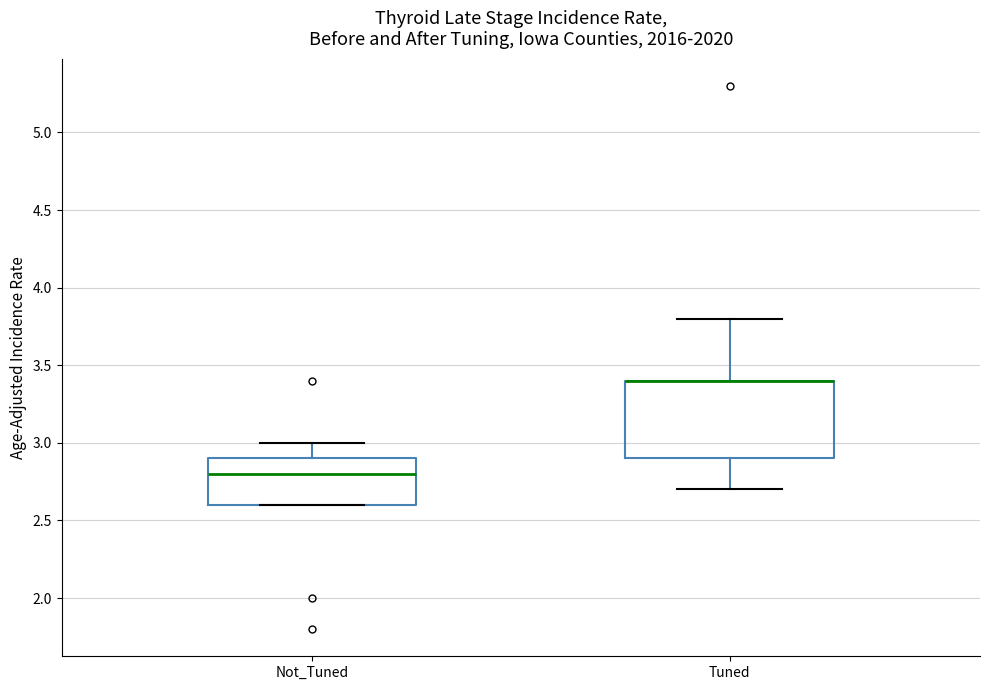

Reading left to right, transcribe this box plot: for each box, give where its median line is, the range the box spans, and where its two whiskers end, as read against the y-axis. The values are not printed on the chart, so give them approximately, as read against the axis.

Not_Tuned: median 2.8, box 2.6 to 2.9, whiskers 2.6 to 3.0
Tuned: median 3.4 (drawn on the box's upper edge), box 2.9 to 3.4, whiskers 2.7 to 3.8